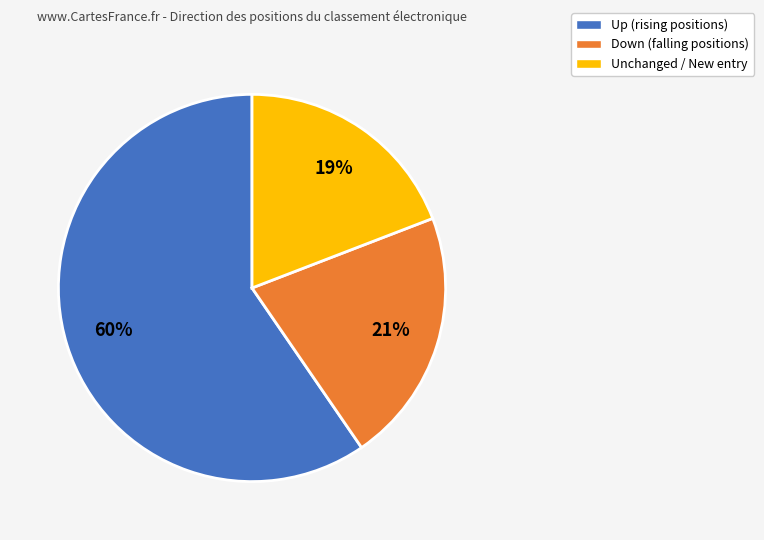

To the nearest percent, what is the average slice percentage?

33%